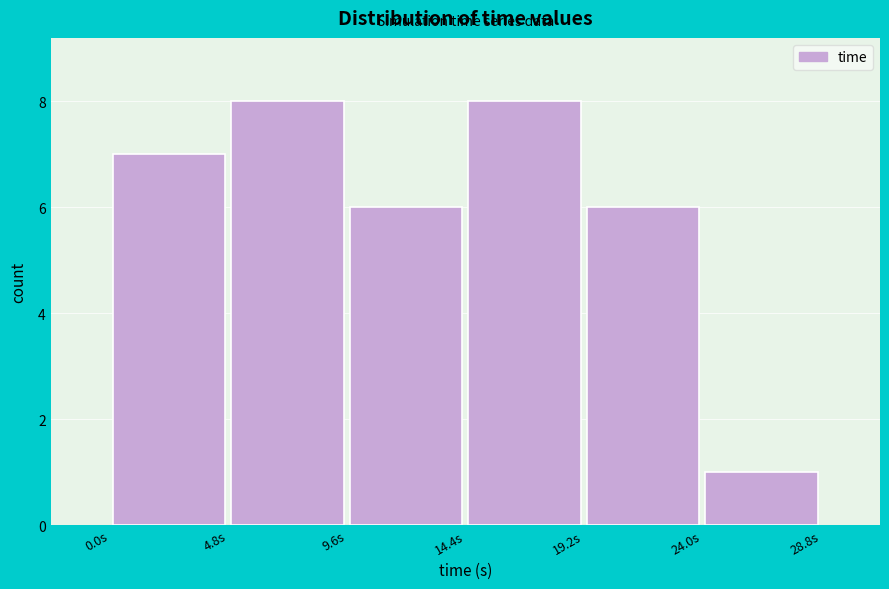

Reading left to right, transcribe this chart: for each bar, give the range it covers on the x-axis and its height. Neither the bar edges nor the heights are printed on the chart, so give them approximately, as read against the axes.

0.0 to 5.0: 7
5.0 to 9.5: 8
9.5 to 14.5: 6
14.5 to 19.0: 8
19.0 to 24.0: 6
24.0 to 29.0: 1